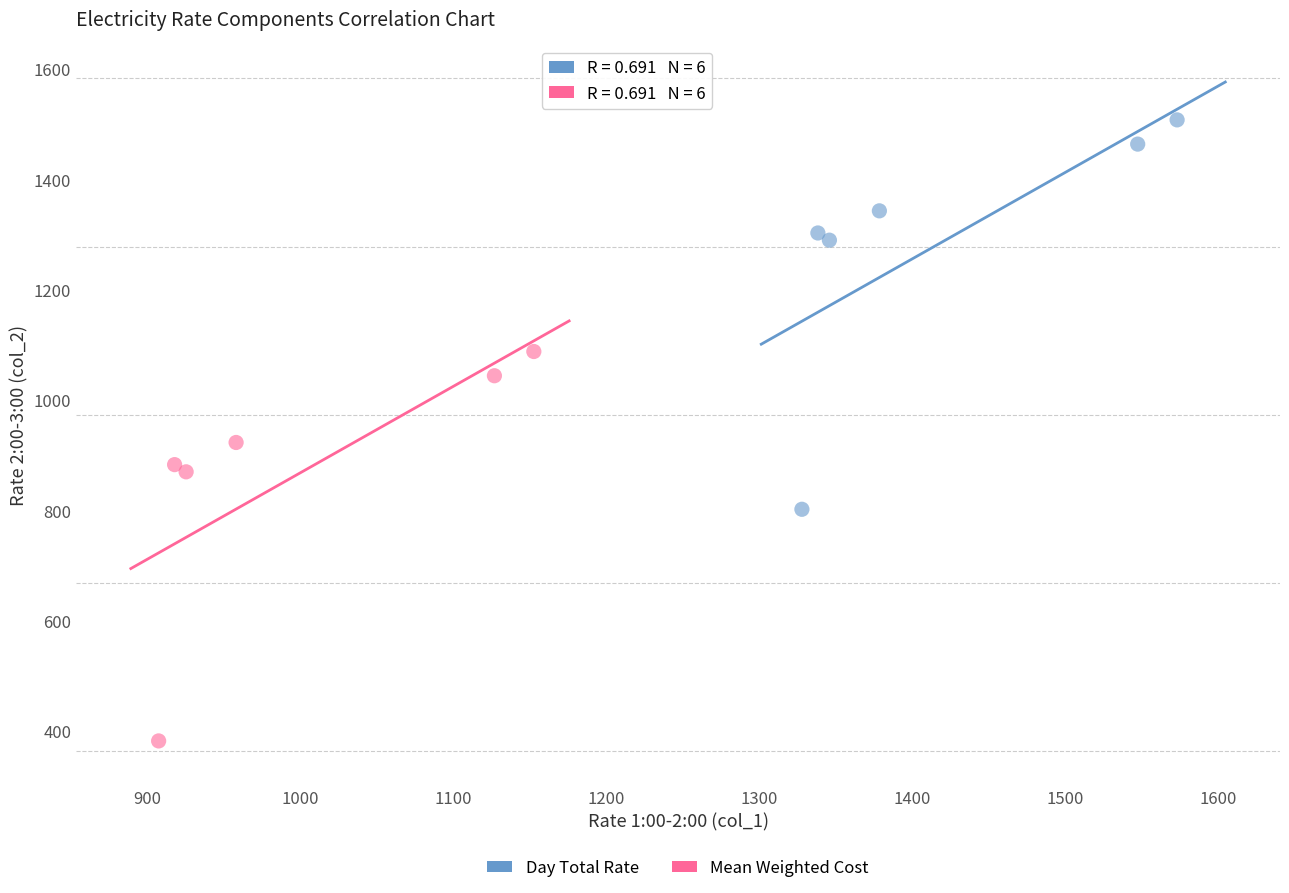

Which series reaches the minimum Y coordinate?

Mean Weighted Cost